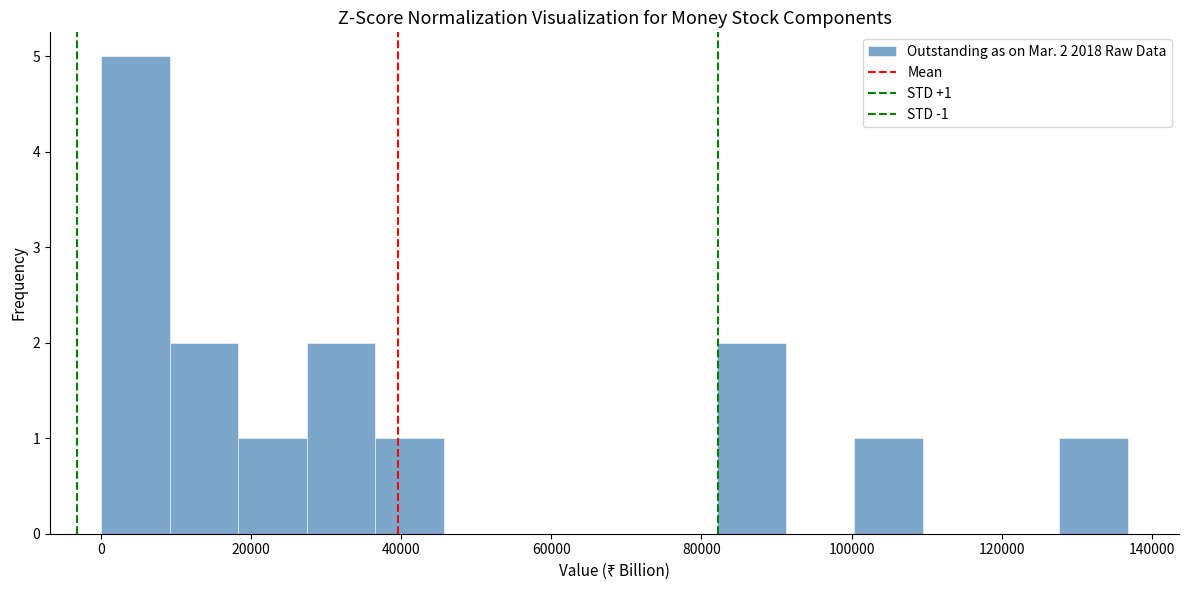

Which range on the x-axis has the tallest bar?

0 to 10000